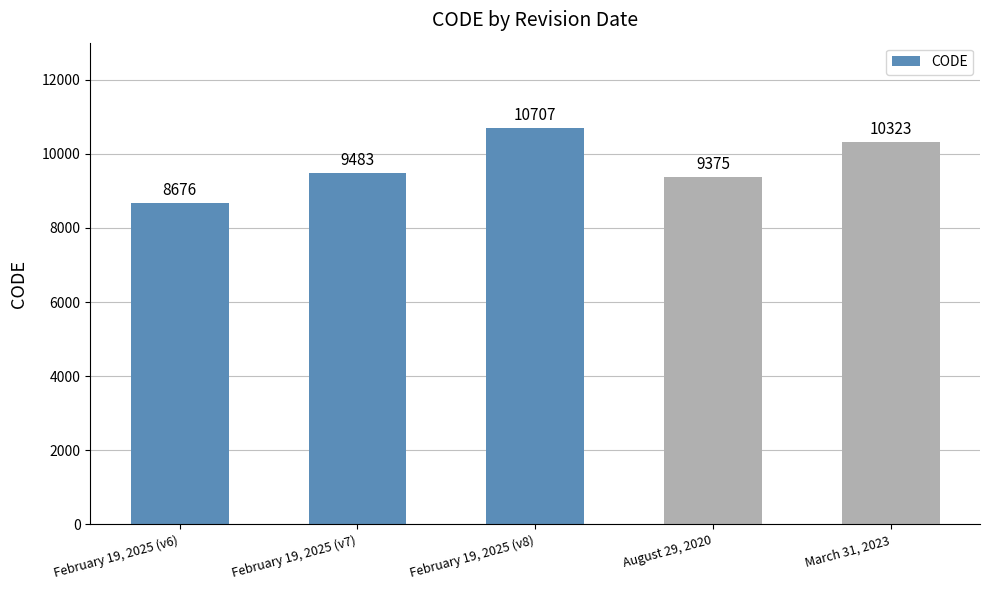

Where is the data nearest to the value 9691?

February 19, 2025 (v7)